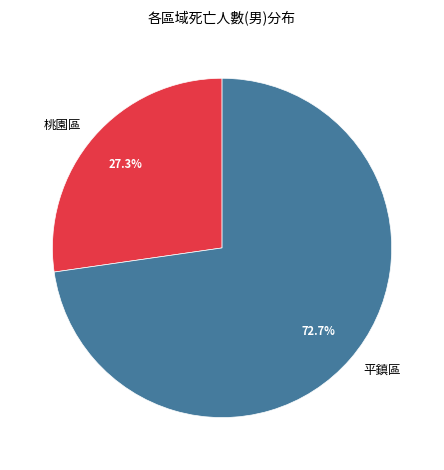

Between 平鎮區 and 桃園區, which is larger?

平鎮區